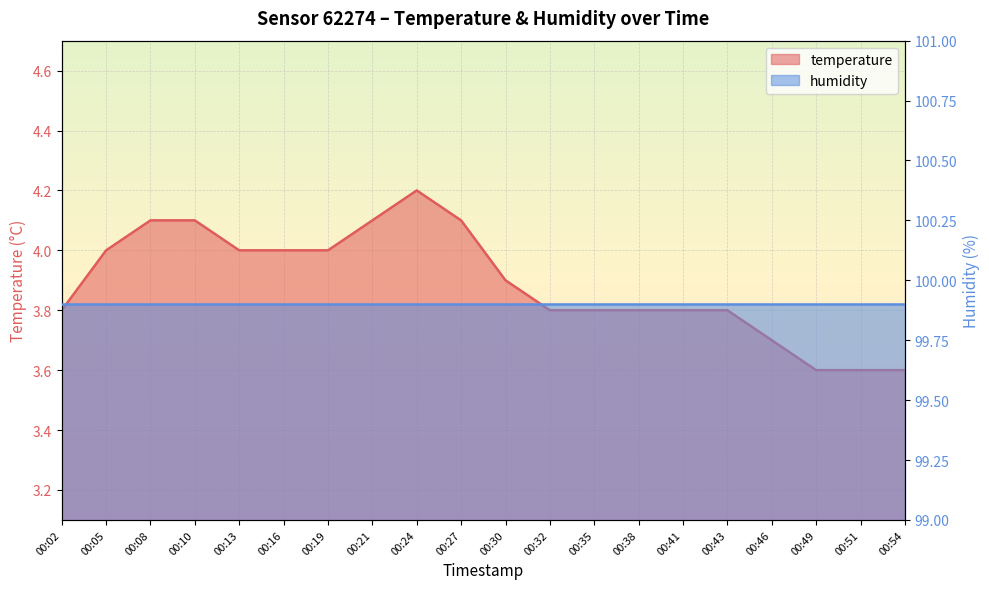

Does the chart display data point markers on the line(s)?

No